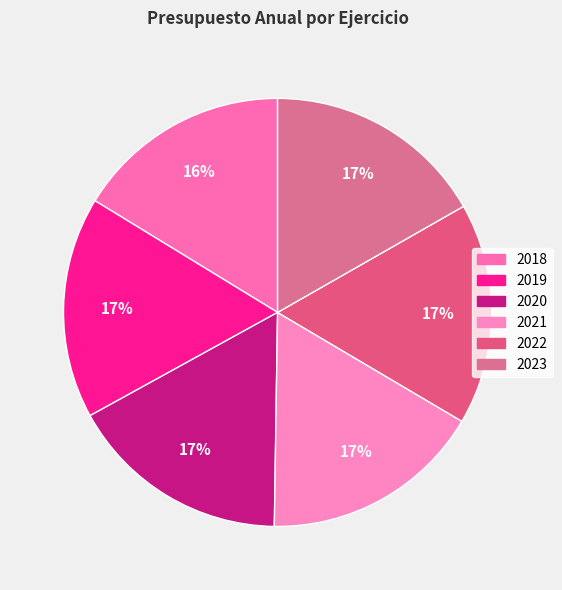

Which slice is the smallest?

2018